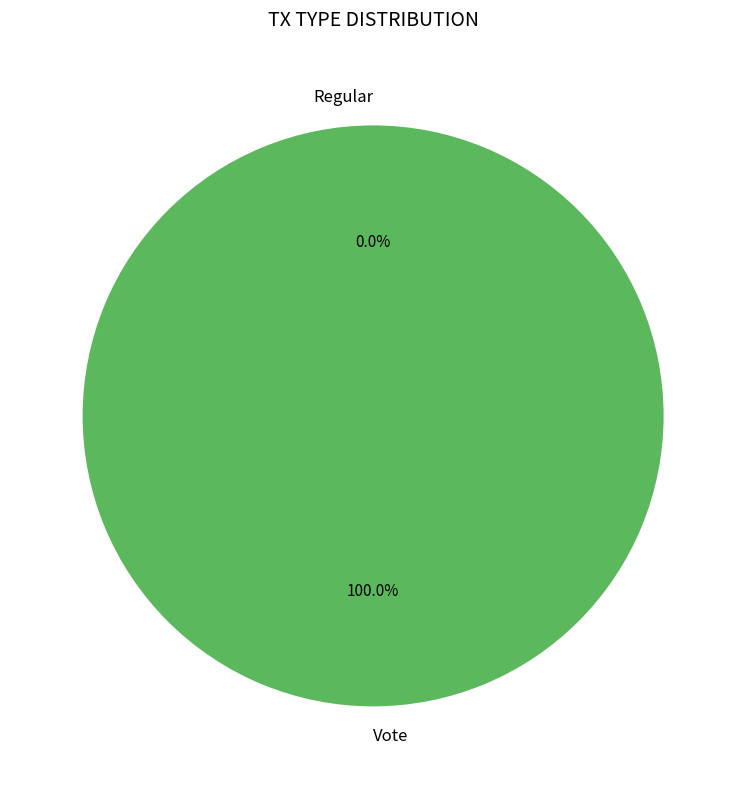

How many segments does this pie chart have?

2